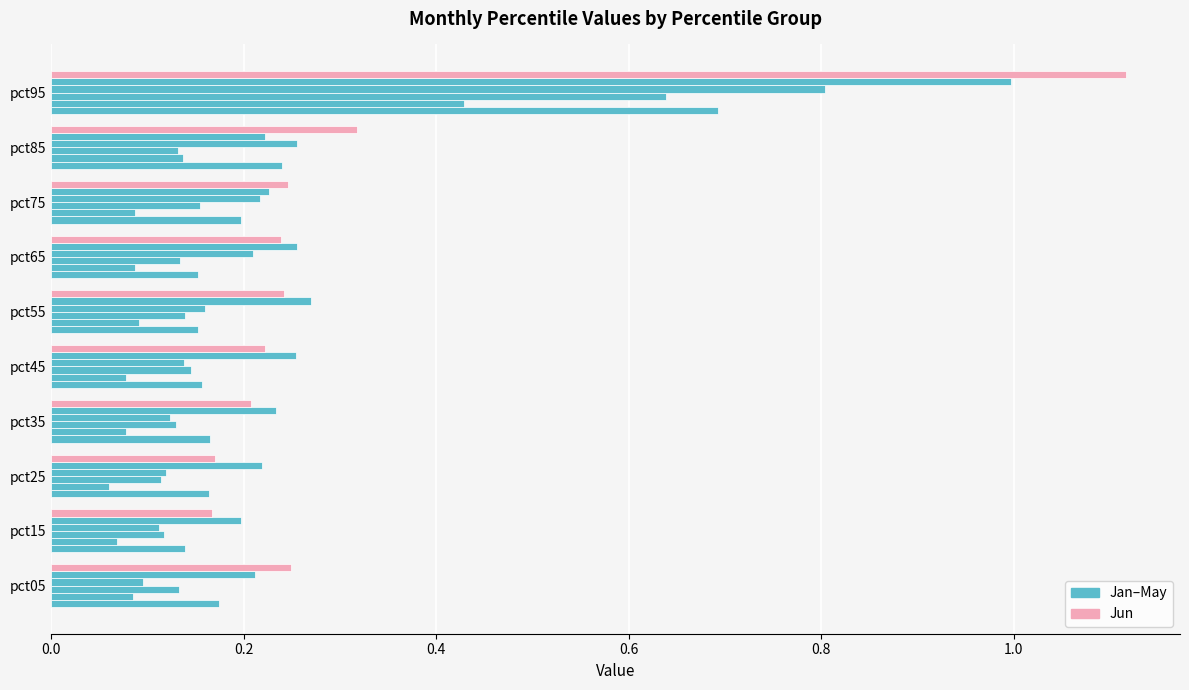

How many data points does each series have?

10